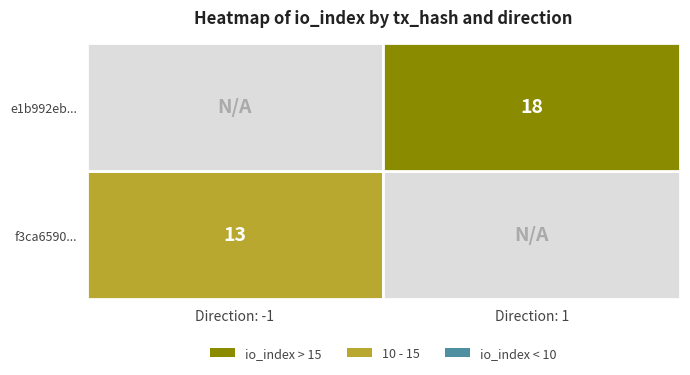

What is the difference between the e1b992eb... values at io_index and direction?

17